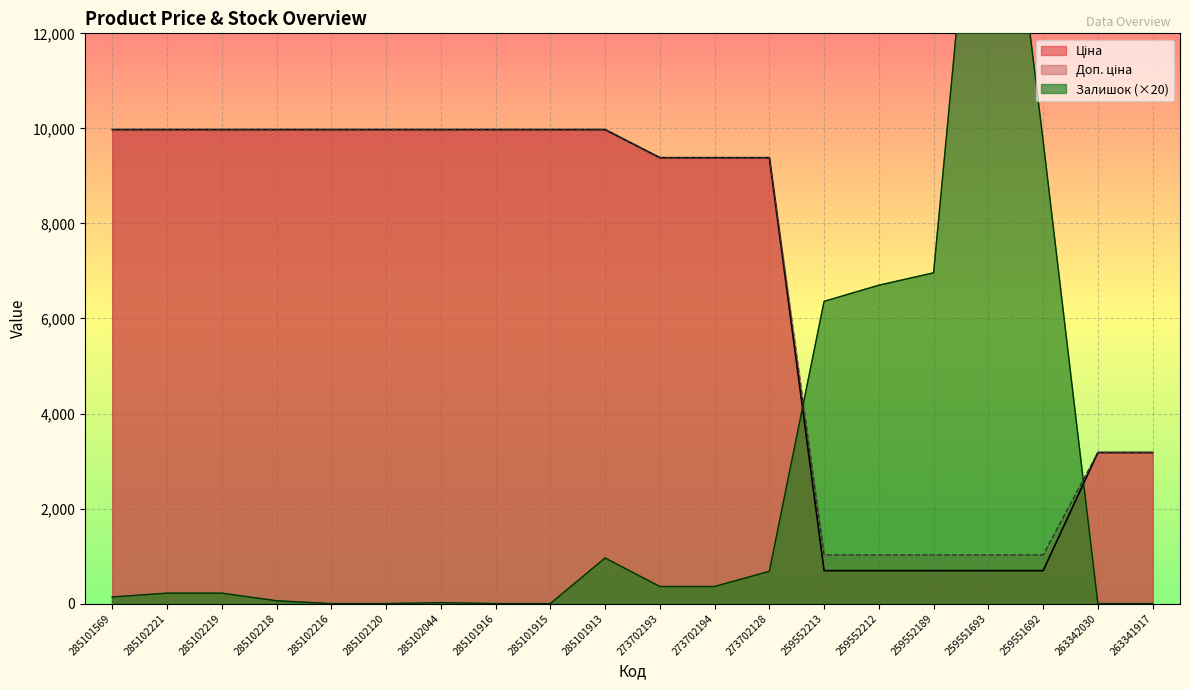

Is the value of Ціна at 263342030 greater than the value of Залишок at 273702194?

Yes